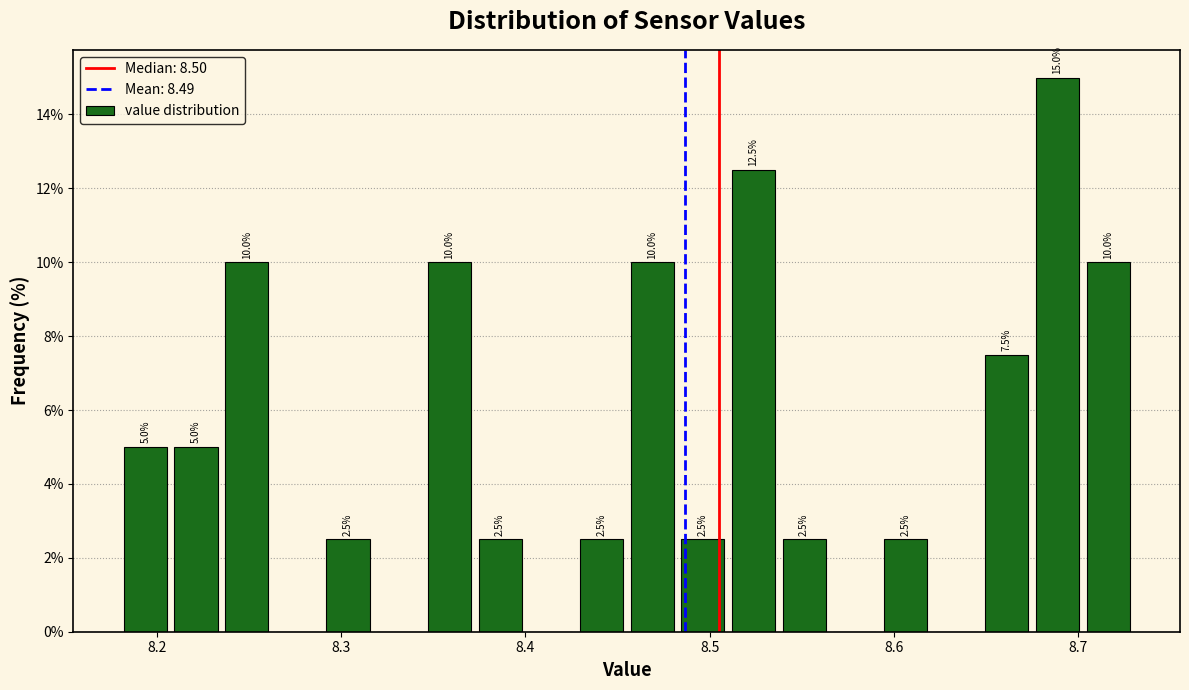

Around what value on the x-axis is the tallest bar? Give the approximate position of its centre, as read against the axis.

8.69